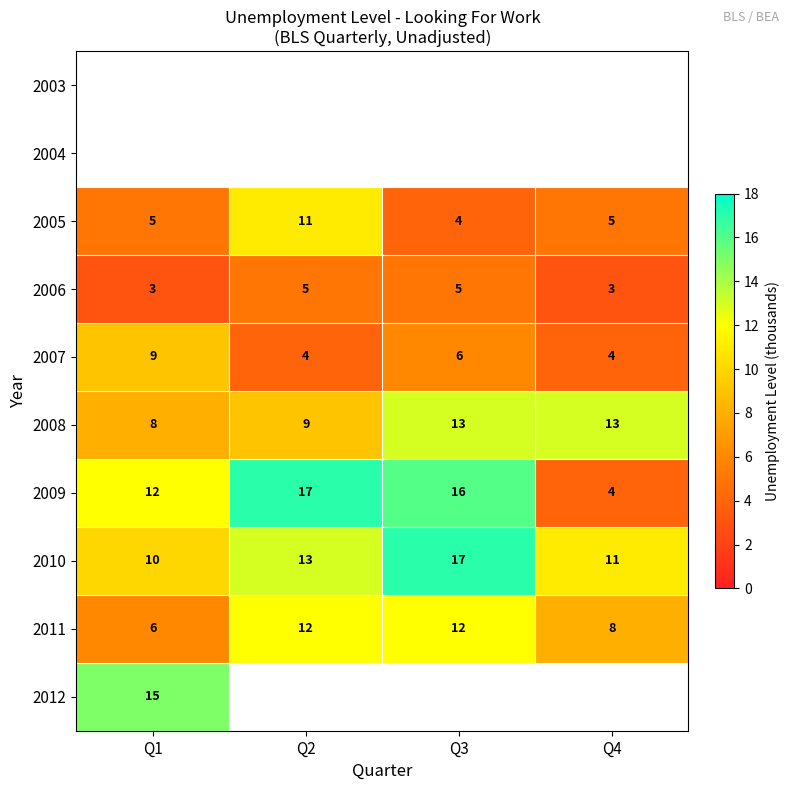

What is the minimum value for 2008?

8